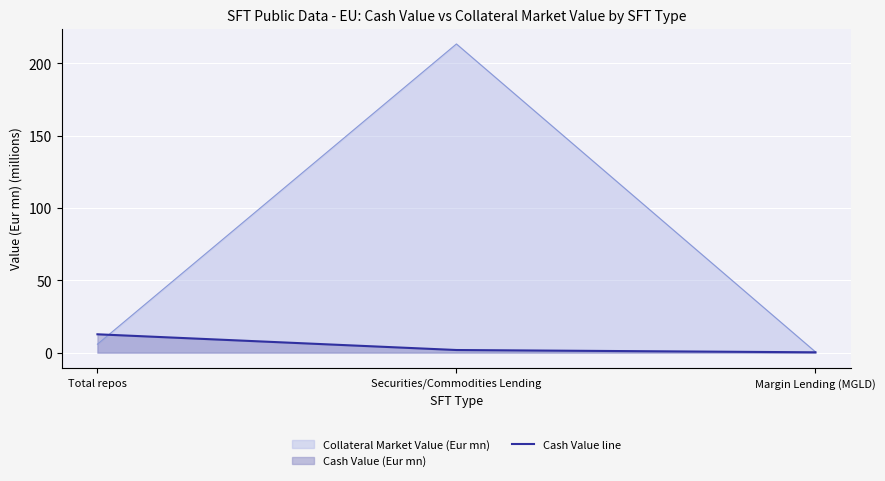

What is the difference between the maximum and minimum values?

12.5